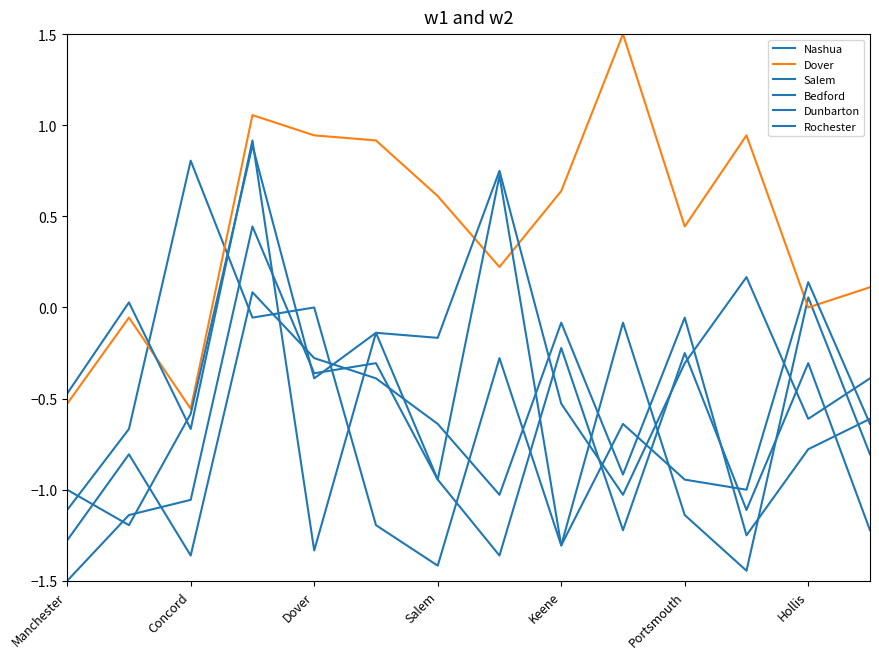

At which label does Rochester first exceed 0?

Concord